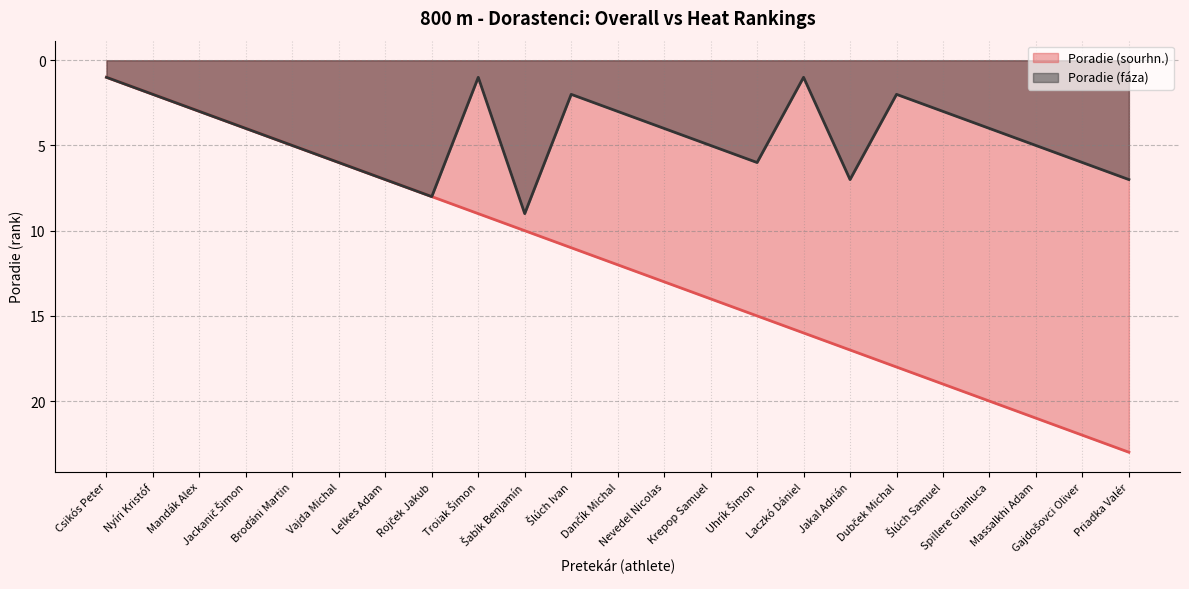

Where is Poradie (faza) nearest to the value 5?

Broďáni Martin